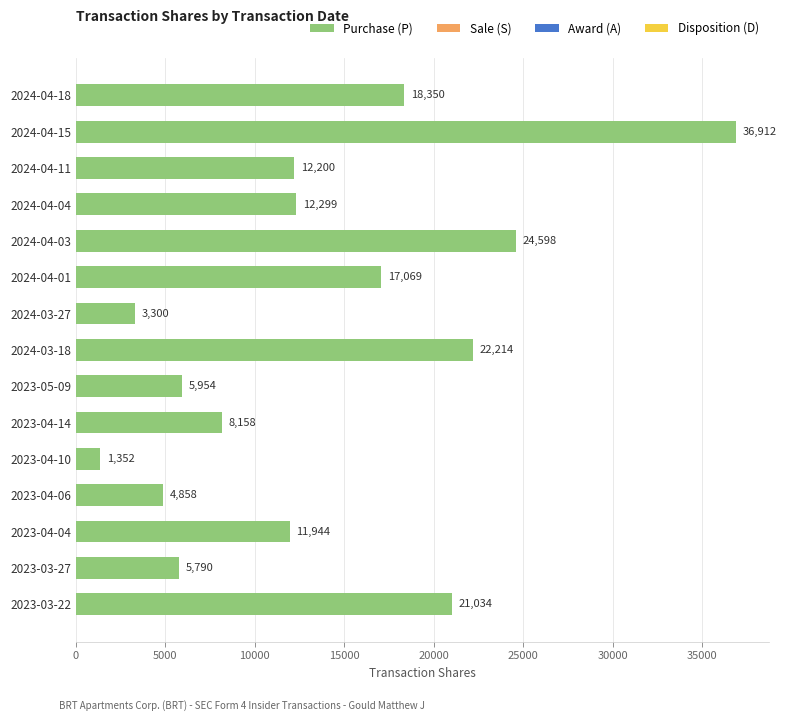

Read the value at 2023-03-22.

21034